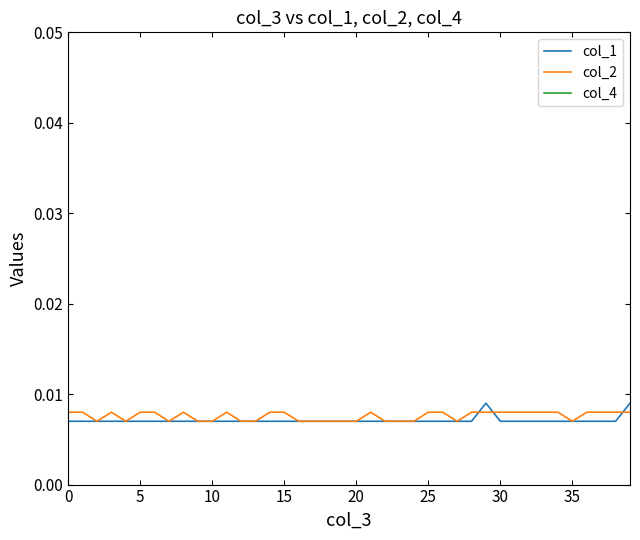

What is the average value of the col_4 series?

1.0